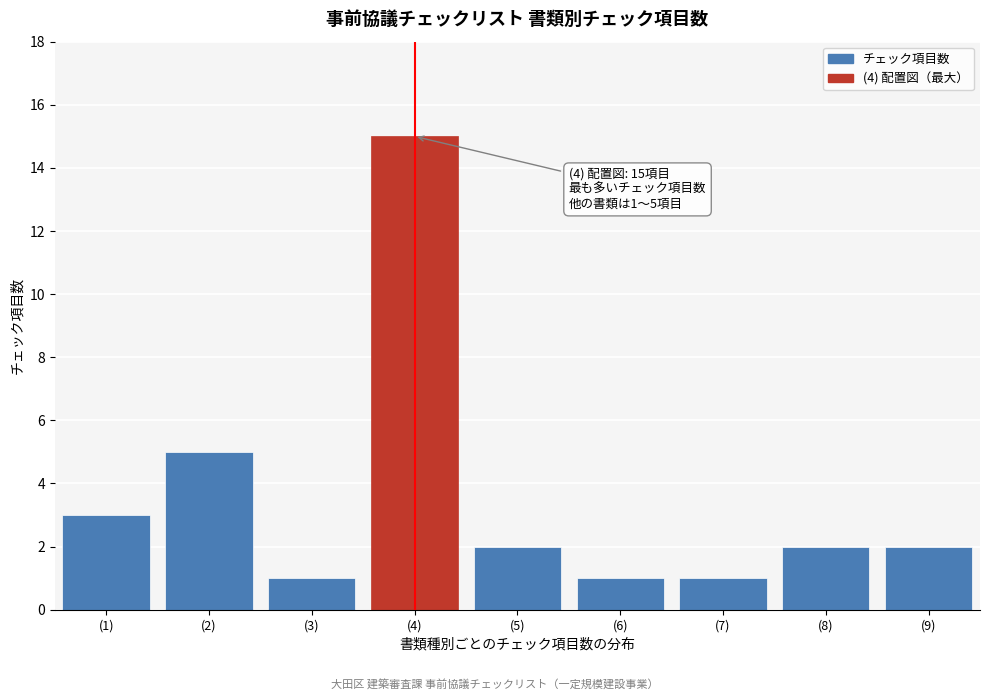

Reading right to left, what are all the values shown in this chart?

2	2	1	1	2	15	1	5	3